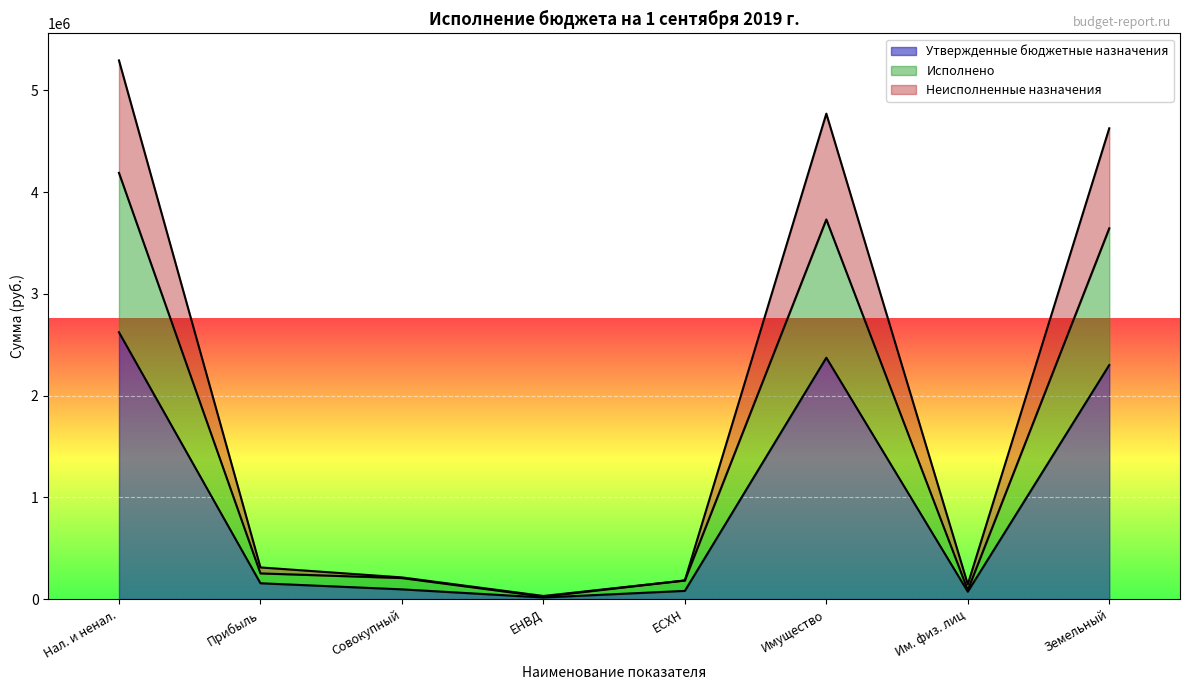

The Утвержденные бюджетные назначения series shows 4086003.0 at Имущество. True or false?

False